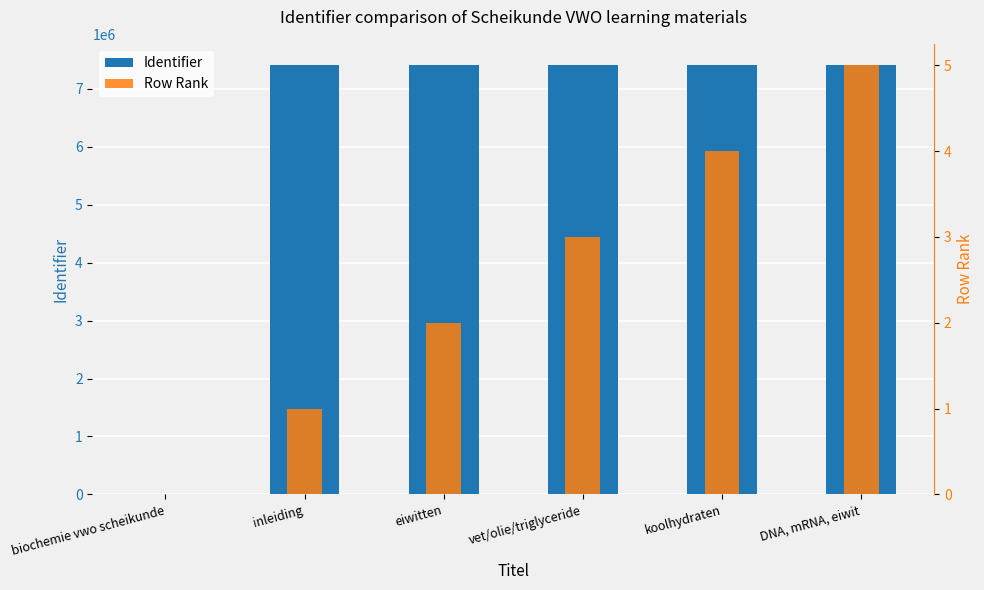

How many data points does each series have?

6